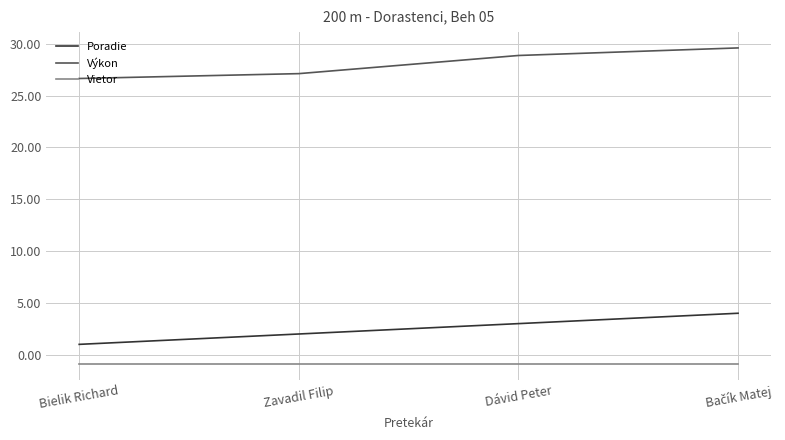

What is the spread (max minus min) of values at Bielik Richard?

27.5